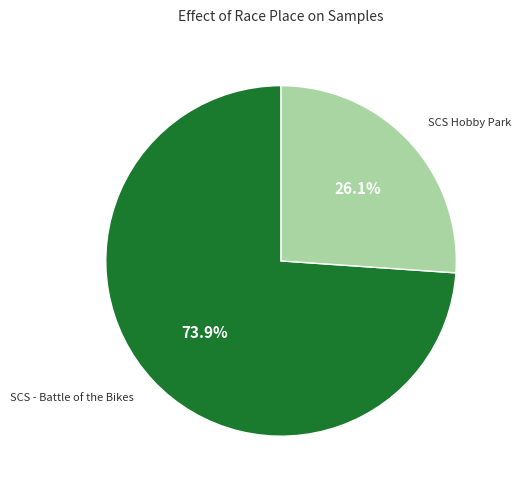

To the nearest percent, what is the average slice percentage?

50%